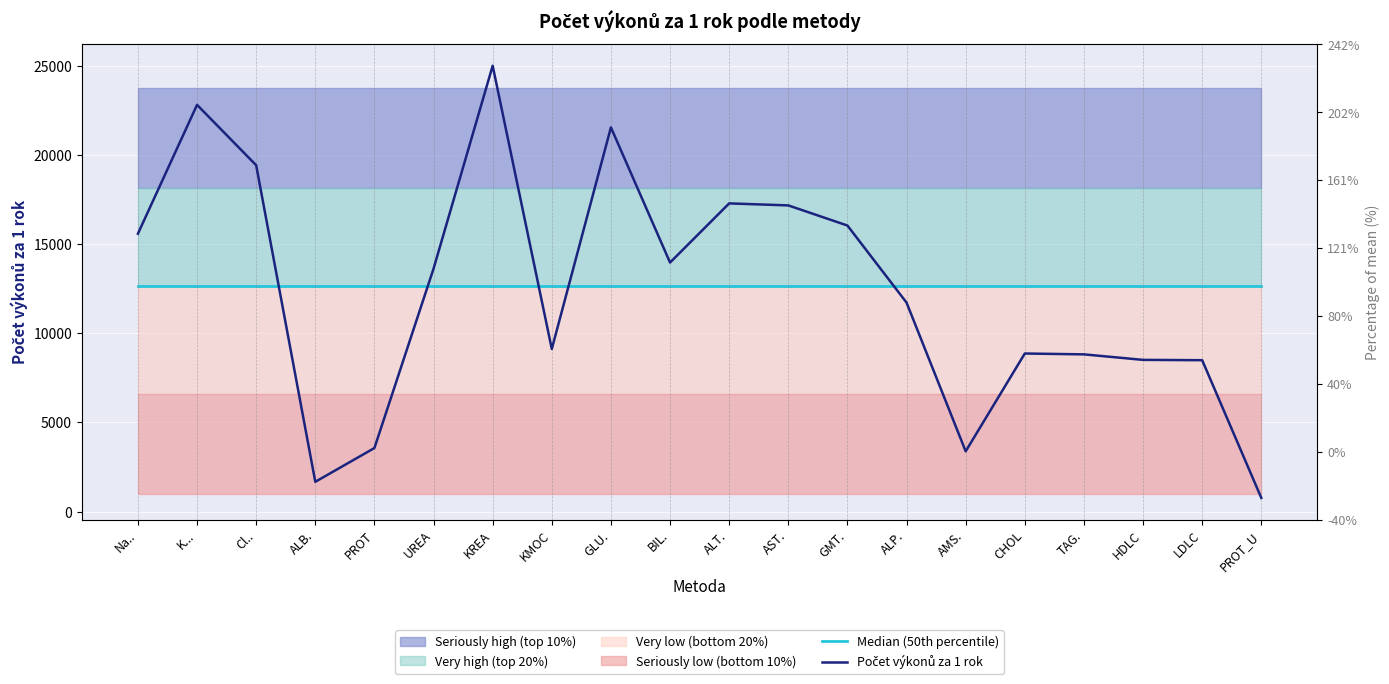

What is the difference between the values at ALT. and K...?

5525